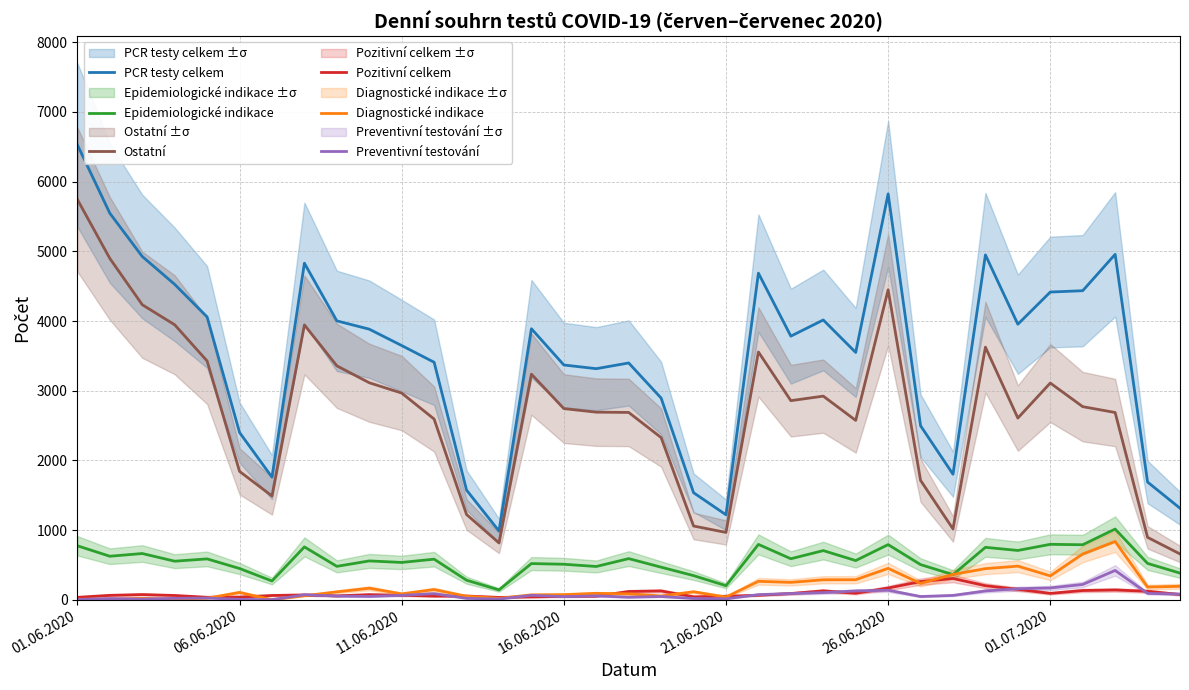

Is it true that Pozitivní celkem equals 201 at 28?

True